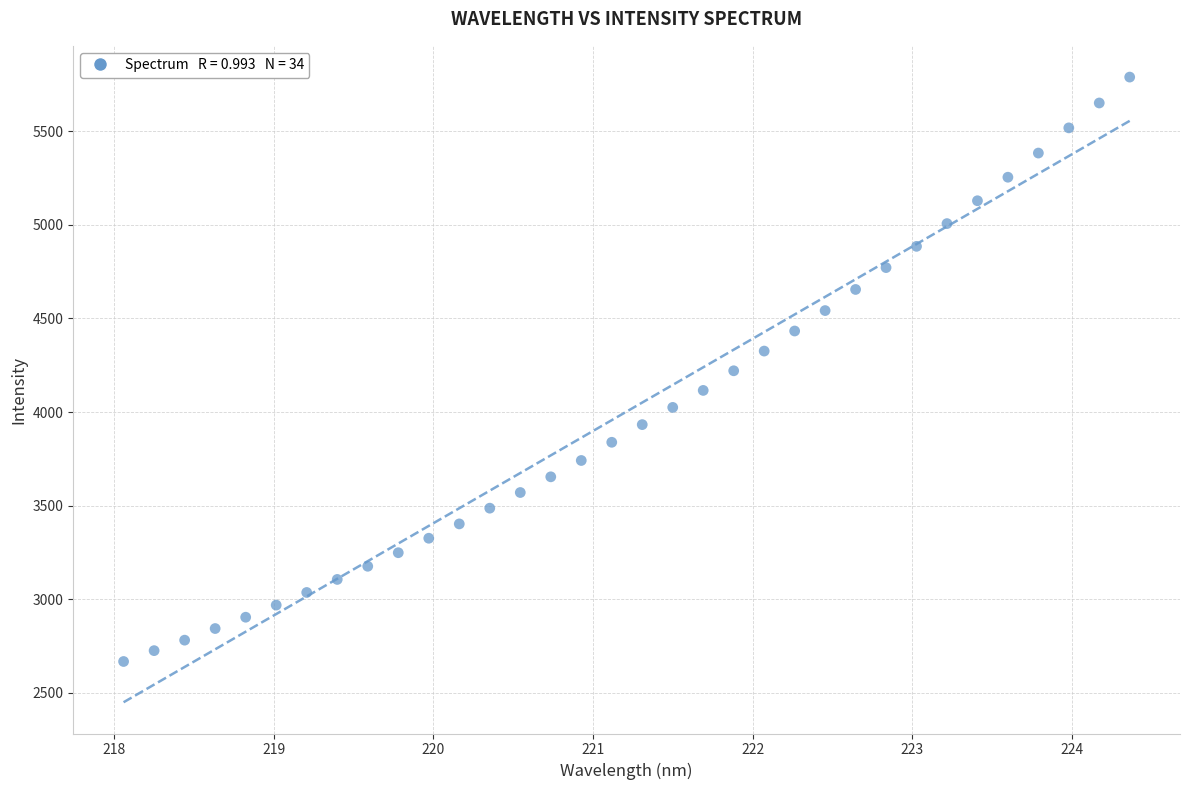

What is the range of Y values (max minus min)?

3120.5